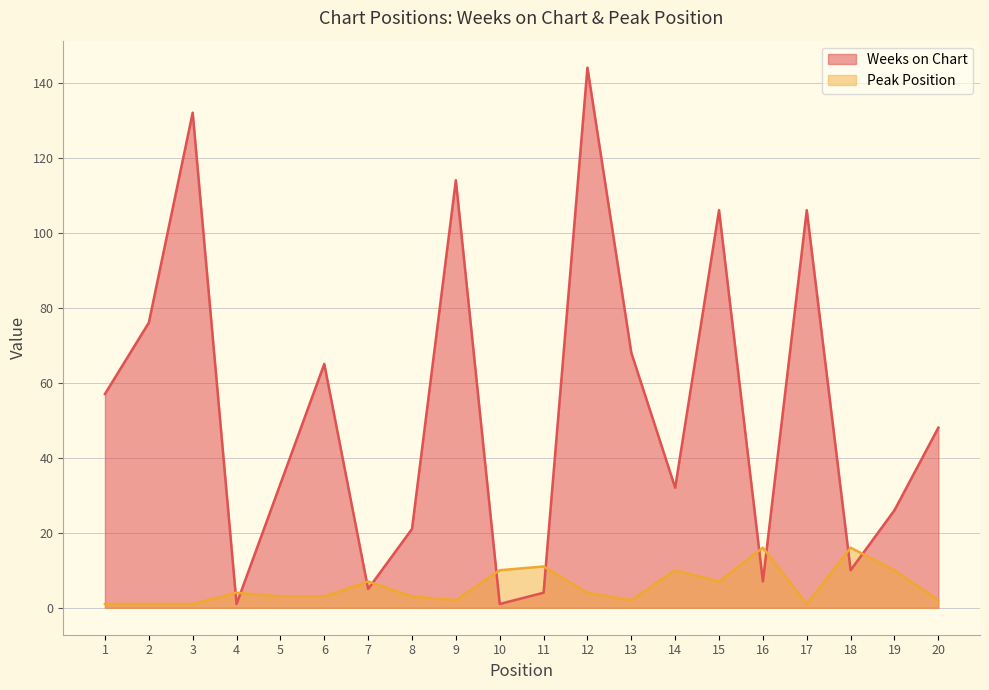

True or false: Weeks on Chart has a value of 10 at 20.

False